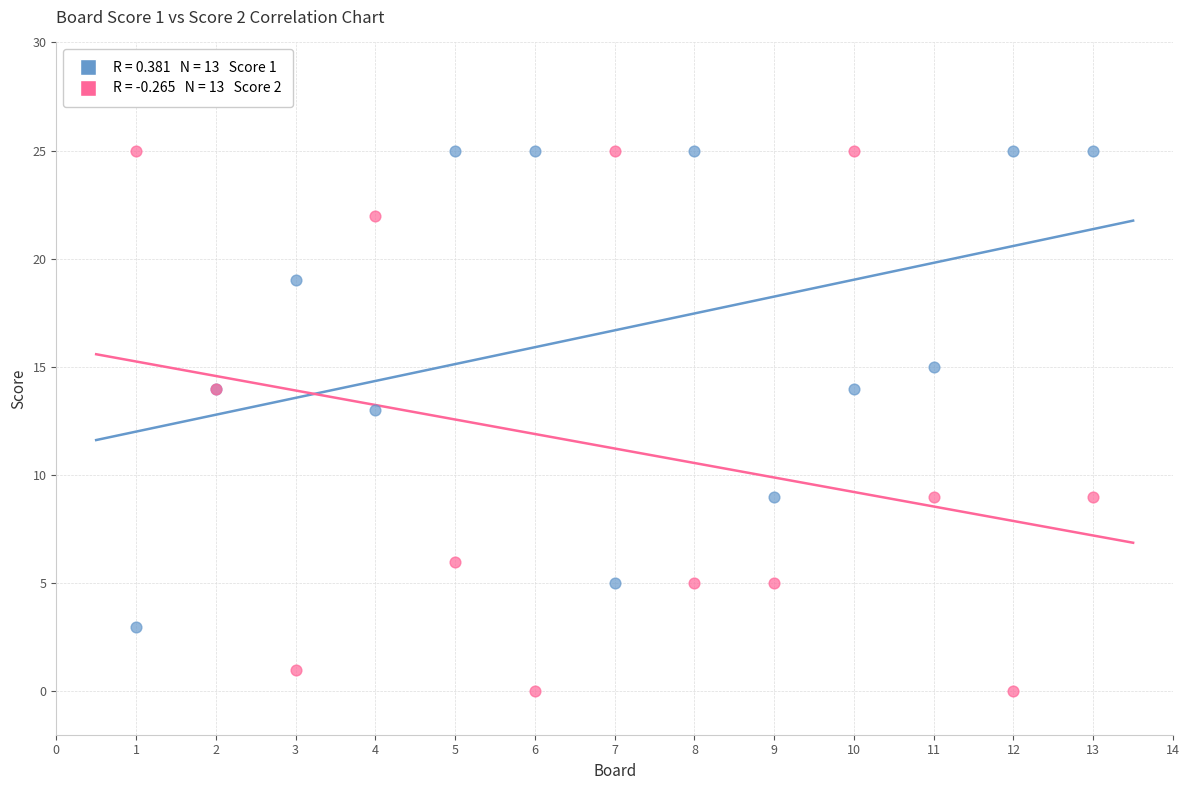

Across all series, what Y value is closest to 12?

13